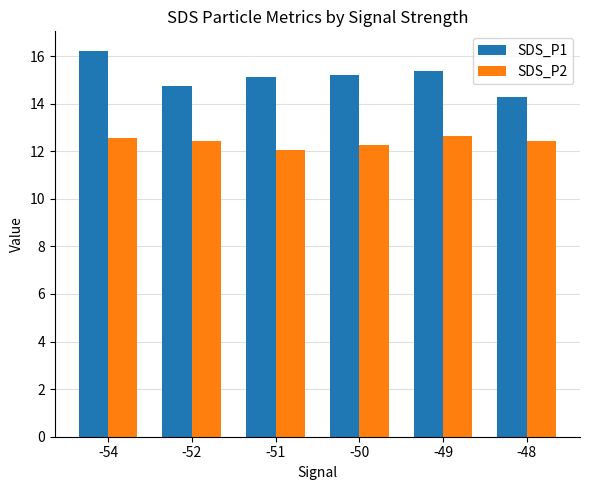

What is the difference between the highest and lowest values at -52?

2.3